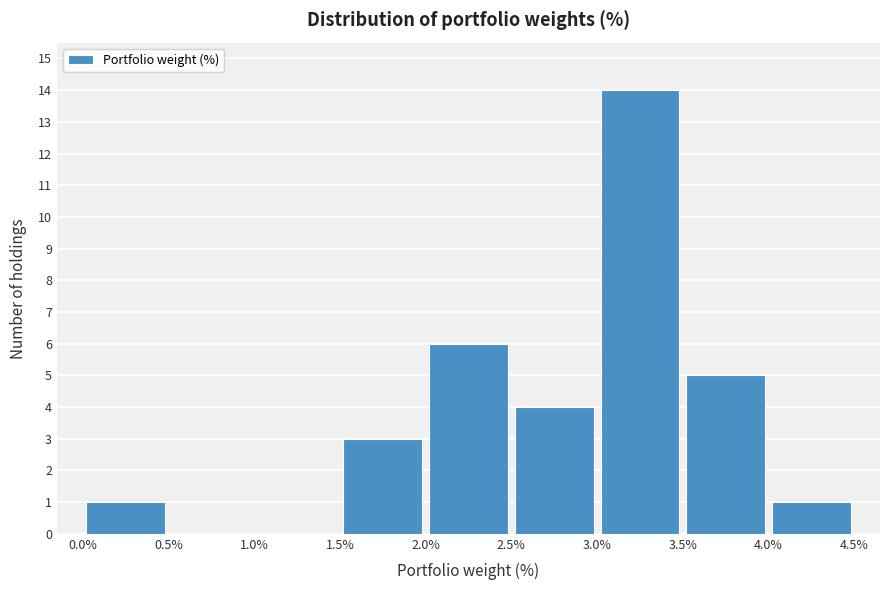

Reading left to right, list every bar in this chart as the range it spans on the x-axis followed by its height. The values are not printed on the chart, so give them approximately, as read against the axis.

0.0% to 0.5%: 1
0.5% to 1.0%: 0
1.0% to 1.5%: 0
1.5% to 2.0%: 3
2.0% to 2.5%: 6
2.5% to 3.0%: 4
3.0% to 3.5%: 14
3.5% to 4.0%: 5
4.0% to 4.5%: 1